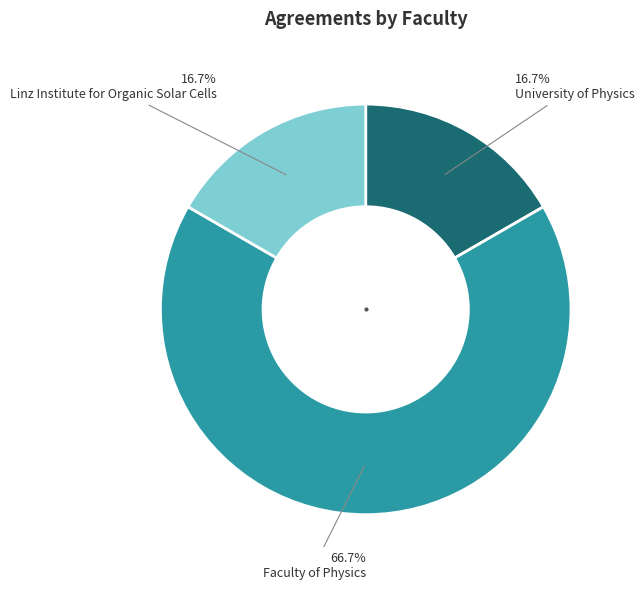

Is there any slice that represents more than half of the pie?

Yes